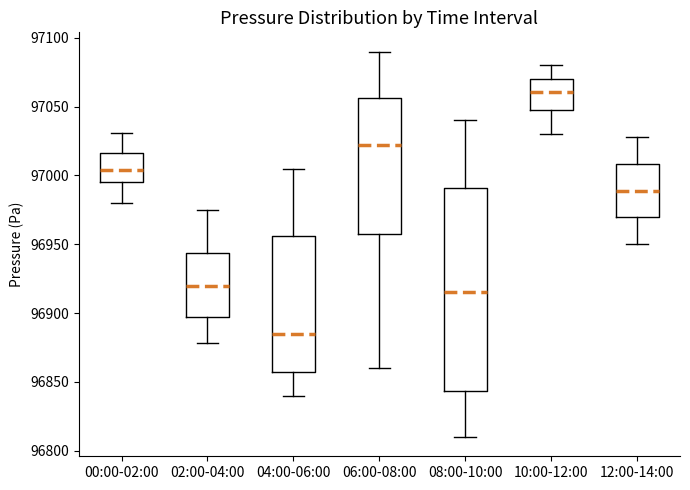

Reading left to right, read every box against the y-axis: the position of its median line, the range the box covers, and the ends of its whiskers. The values are not printed on the chart, so give them approximately, as read against the axis.

00:00-02:00: median 97005, box 96995 to 97015, whiskers 96980 to 97030
02:00-04:00: median 96920, box 96900 to 96945, whiskers 96880 to 96975
04:00-06:00: median 96885, box 96860 to 96955, whiskers 96840 to 97005
06:00-08:00: median 97025, box 96960 to 97055, whiskers 96860 to 97090
08:00-10:00: median 96915, box 96845 to 96990, whiskers 96810 to 97040
10:00-12:00: median 97060, box 97050 to 97070, whiskers 97030 to 97080
12:00-14:00: median 96990, box 96970 to 97010, whiskers 96950 to 97030